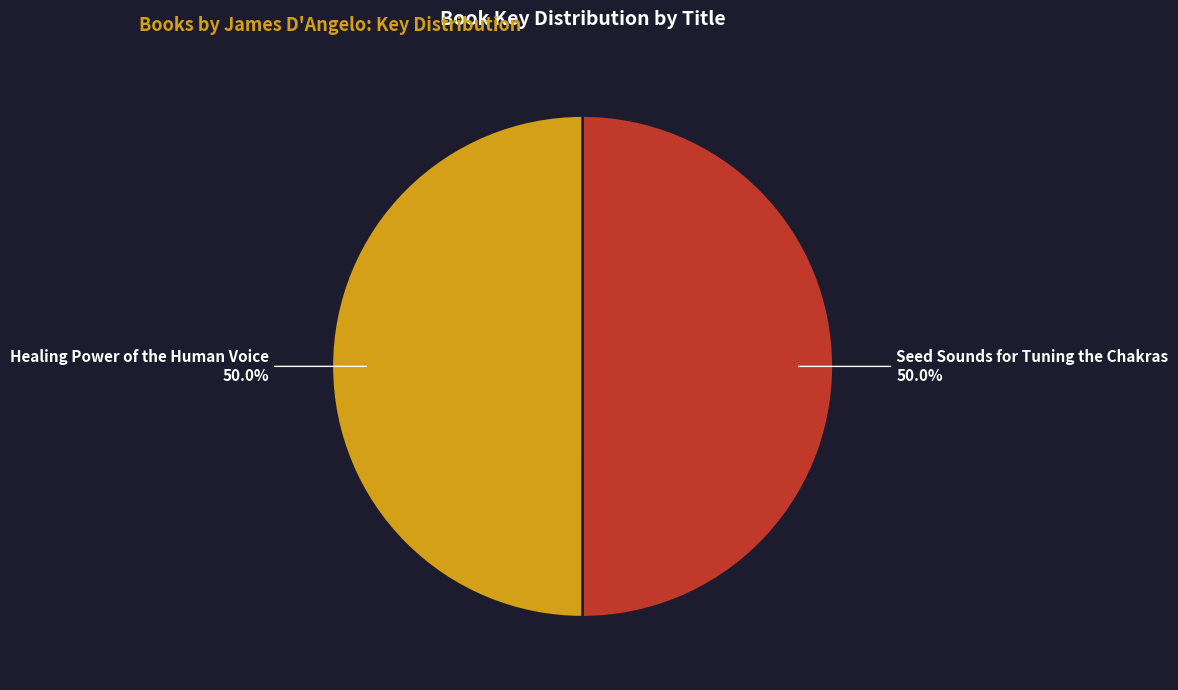

What is the total percentage of Healing Power of the Human Voice and Seed Sounds for Tuning the Chakras?

100.0%